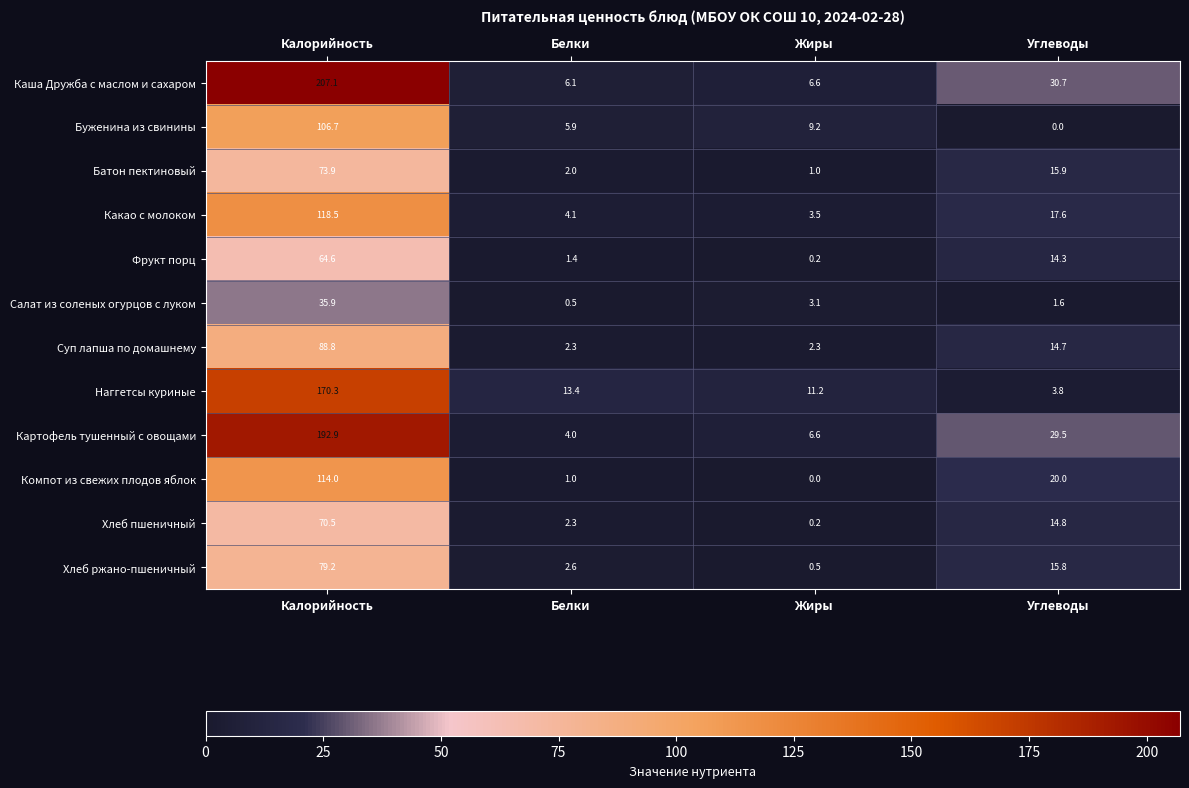

How many data points does each series have?

4